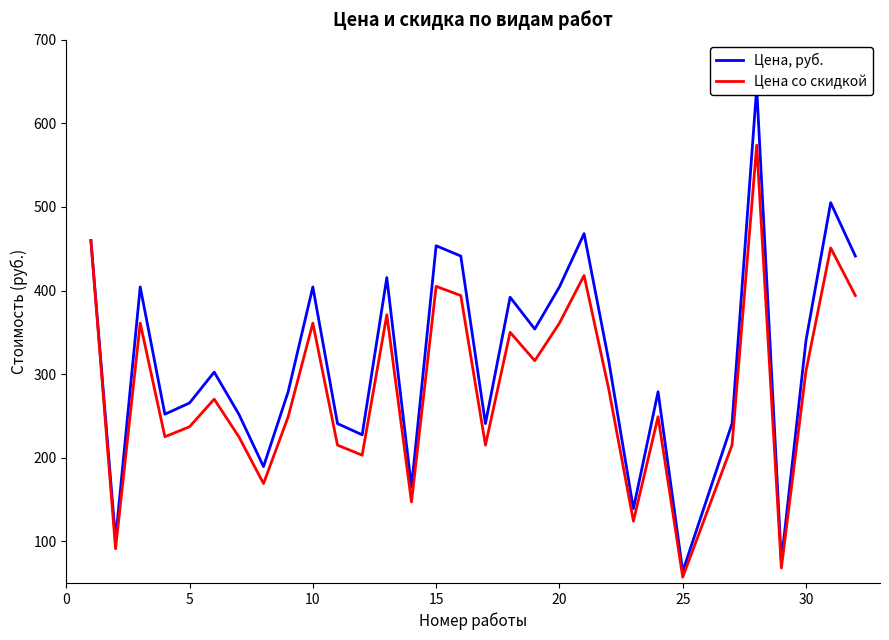

What is the maximum value for Цена, руб.?

642.9